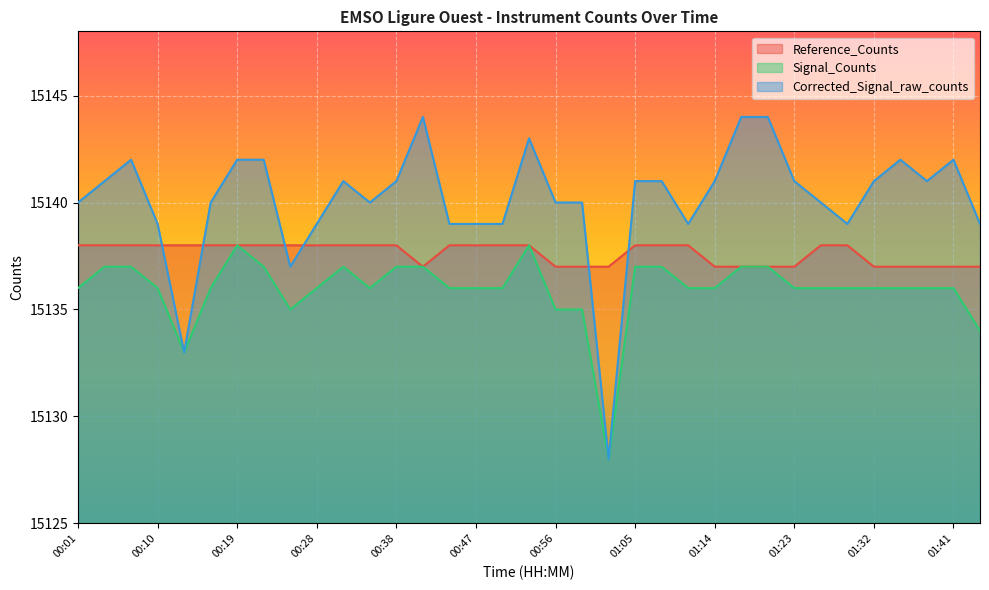

Reading left to right, list all the values displayed in this chart.

Reference_Counts: 00:01=15138	00:04=15138	00:07=15138	00:10=15138	00:13=15138	00:16=15138	00:19=15138	00:22=15138	00:25=15138	00:28=15138	00:32=15138	00:35=15138	00:38=15138	00:41=15137	00:44=15138	00:47=15138	00:50=15138	00:53=15138	00:56=15137	00:59=15137	01:02=15137	01:05=15138	01:08=15138	01:11=15138	01:14=15137	01:17=15137	01:20=15137	01:23=15137	01:26=15138	01:29=15138	01:32=15137	01:35=15137	01:38=15137	01:41=15137	01:44=15137
Signal_Counts: 00:01=15136	00:04=15137	00:07=15137	00:10=15136	00:13=15133	00:16=15136	00:19=15138	00:22=15137	00:25=15135	00:28=15136	00:32=15137	00:35=15136	00:38=15137	00:41=15137	00:44=15136	00:47=15136	00:50=15136	00:53=15138	00:56=15135	00:59=15135	01:02=15128	01:05=15137	01:08=15137	01:11=15136	01:14=15136	01:17=15137	01:20=15137	01:23=15136	01:26=15136	01:29=15136	01:32=15136	01:35=15136	01:38=15136	01:41=15136	01:44=15134
Corrected_Signal_raw_counts: 00:01=15140	00:04=15141	00:07=15142	00:10=15139	00:13=15133	00:16=15140	00:19=15142	00:22=15142	00:25=15137	00:28=15139	00:32=15141	00:35=15140	00:38=15141	00:41=15144	00:44=15139	00:47=15139	00:50=15139	00:53=15143	00:56=15140	00:59=15140	01:02=15128	01:05=15141	01:08=15141	01:11=15139	01:14=15141	01:17=15144	01:20=15144	01:23=15141	01:26=15140	01:29=15139	01:32=15141	01:35=15142	01:38=15141	01:41=15142	01:44=15139